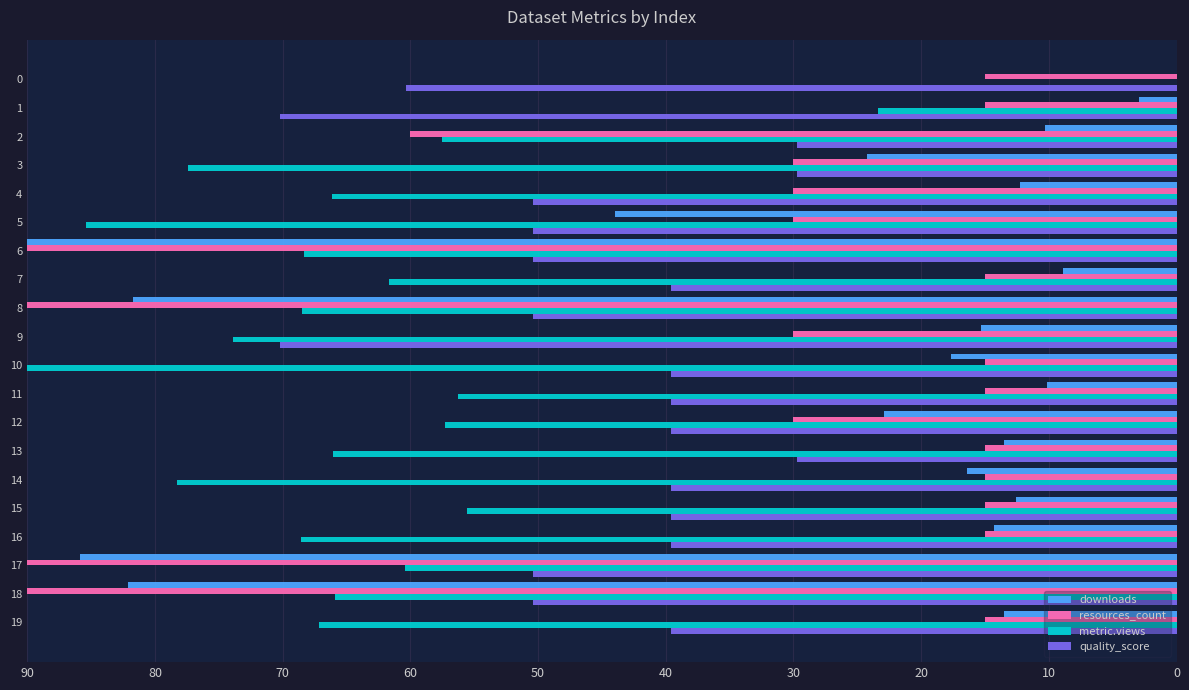

Count the number of categories in the chart.

20